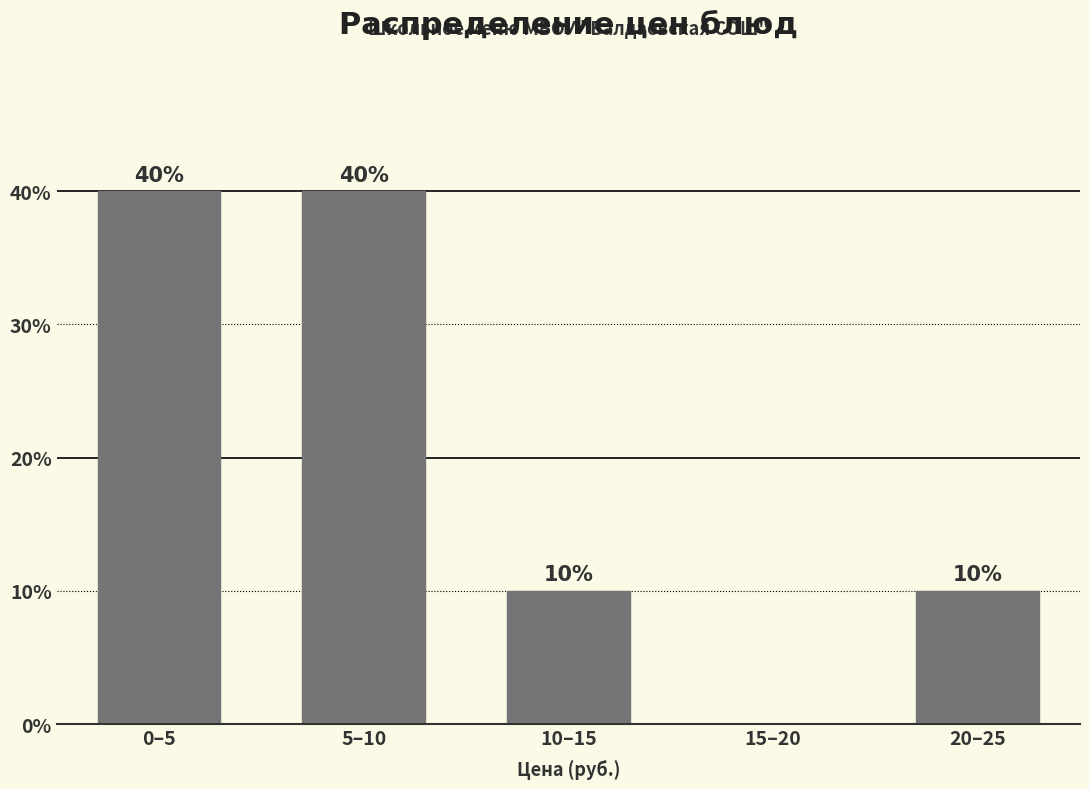

Reading left to right, transcribe all the data shown in this chart.

0–5=40	5–10=40	10–15=10	15–20=0	20–25=10